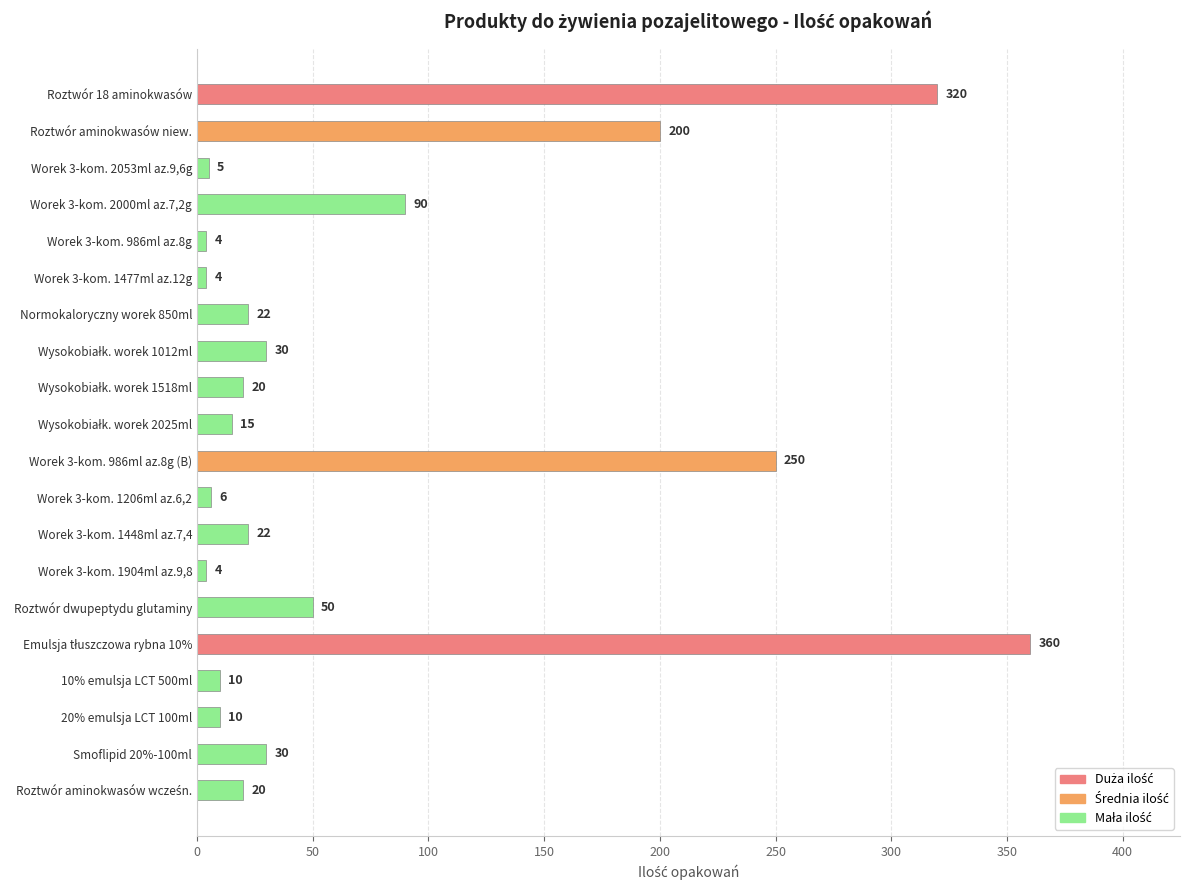

What is the ratio of the value at Roztwór 18 aminokwasów to the value at Worek 3-kom. 1477ml az.12g?

80.0